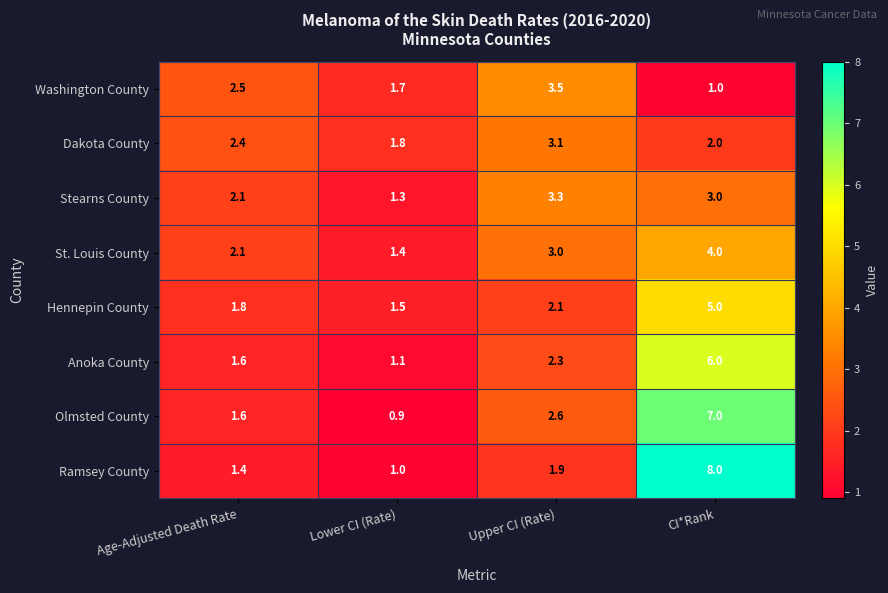

The value of Olmsted County at Age-Adjusted Death Rate is 1.6. True or false?

True